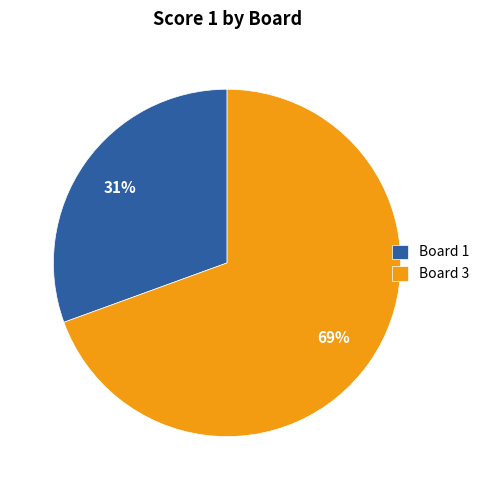

Do Board 1 and Board 3 together represent more than half of the pie?

Yes